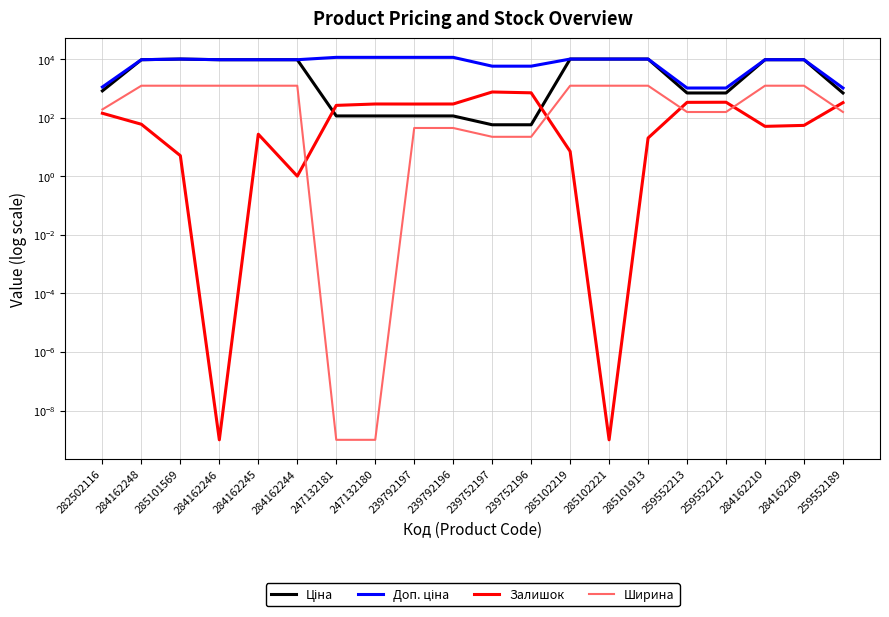

True or false: Доп. ціна has more than 2 points higher than both neighbors.

False